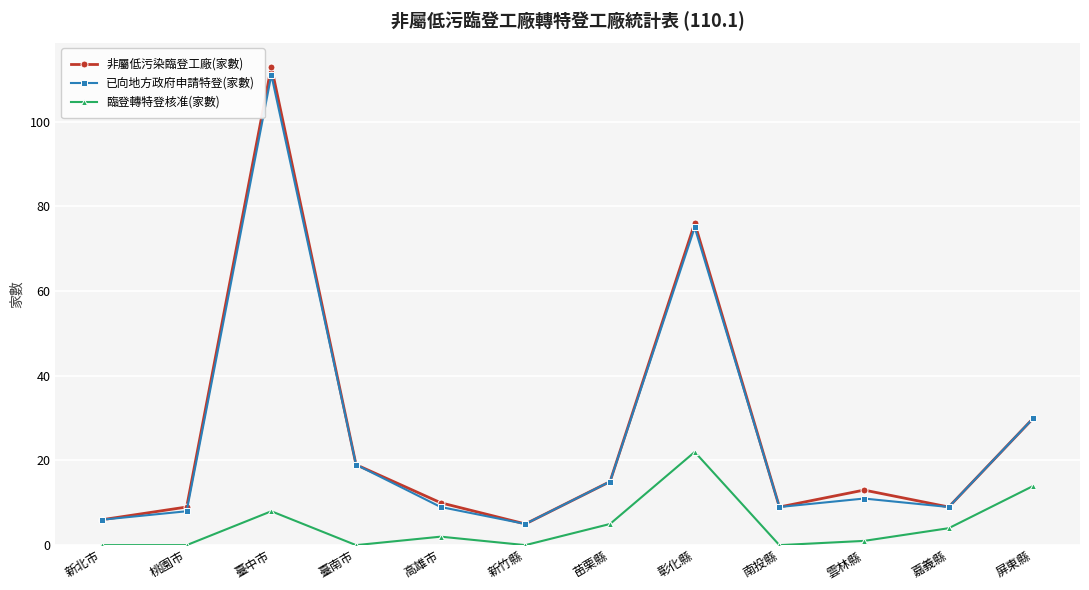

How many values in the 臨登轉特登核准(家數) series are below 2?

6